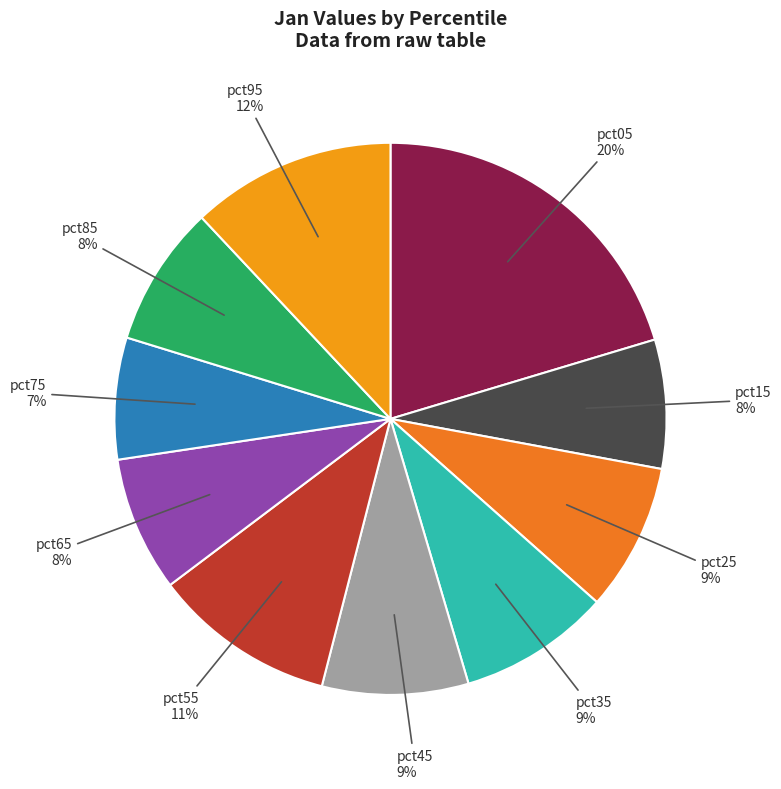

How many segments does this pie chart have?

10